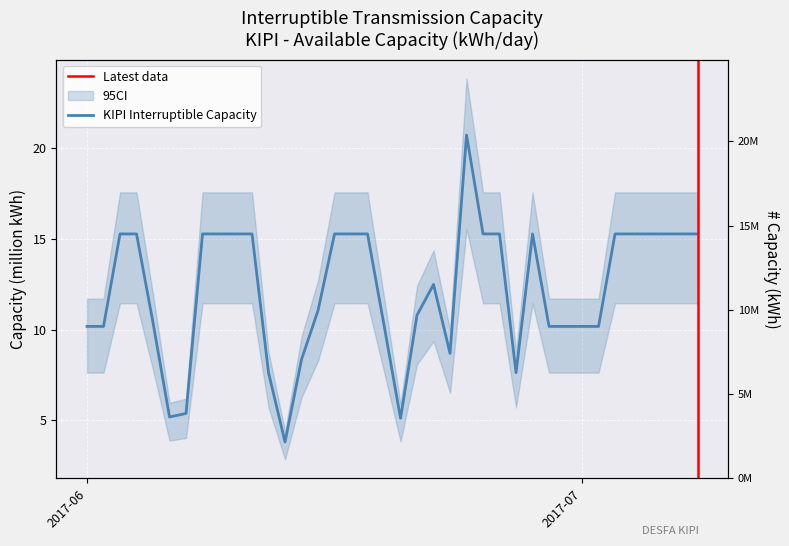

How many lines are shown in the chart?

1